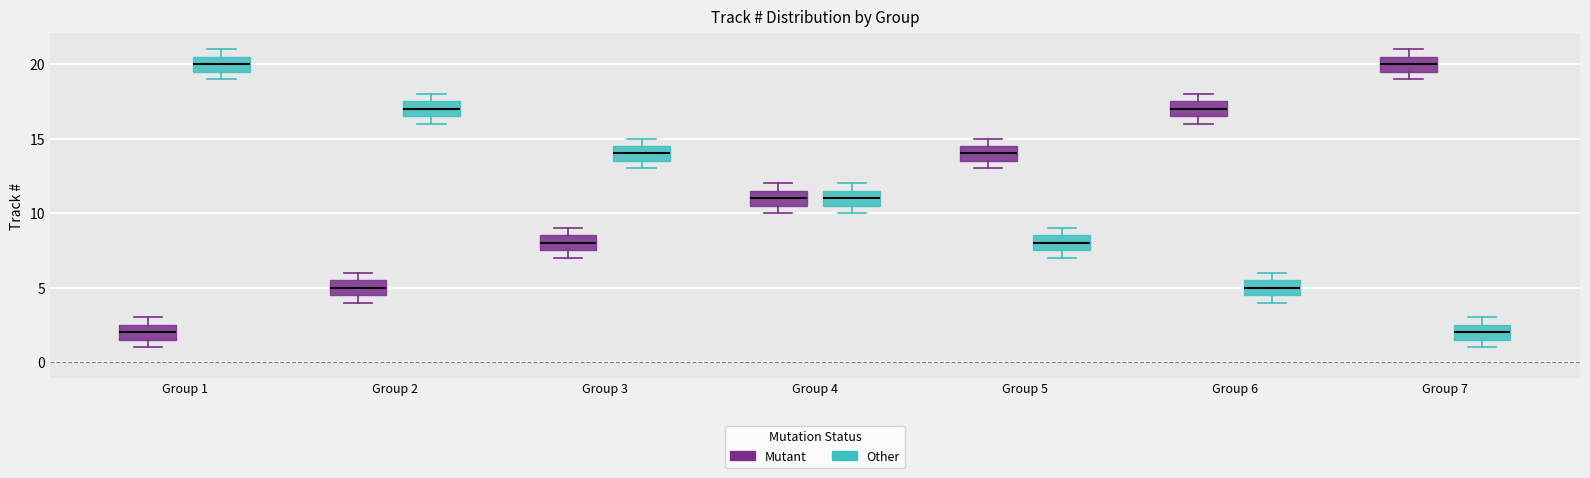

Where is the lower edge of the box for Group 3 (Other) on the y-axis? The values are not printed on the chart, so give them approximately, as read against the axis.

13.5